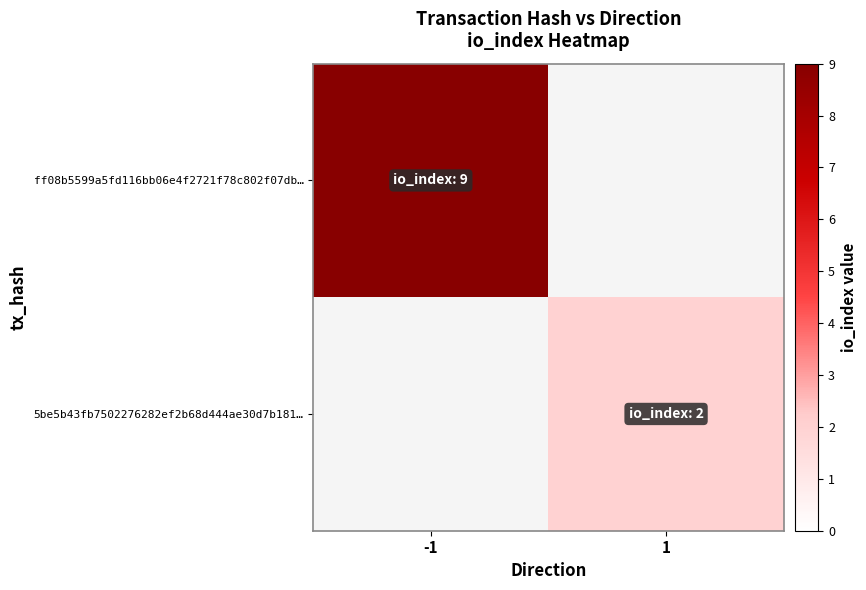

At which category does the chart reach its minimum across all series?

1